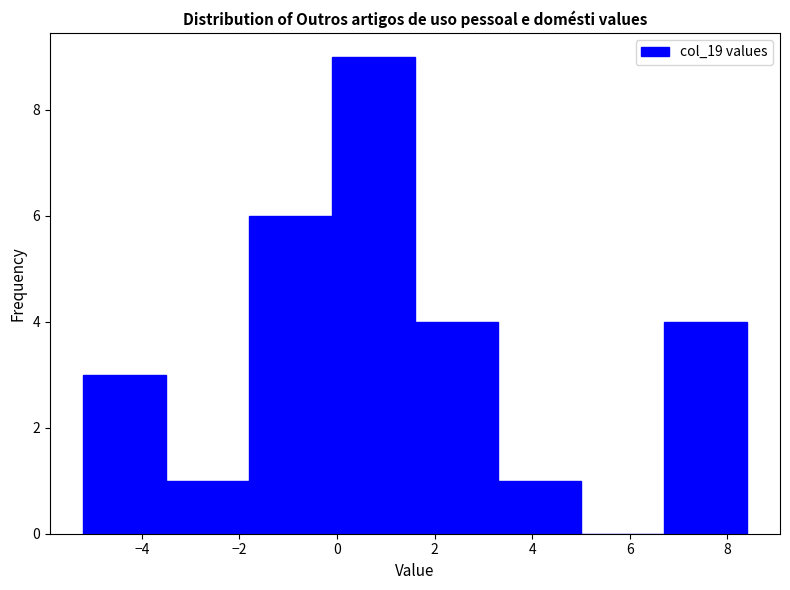

What is the height of the bar covering -1.8 to -0.1 on the x-axis? Neither the bar edges nor the heights are printed on the chart, so give them approximately, as read against the axes.

6